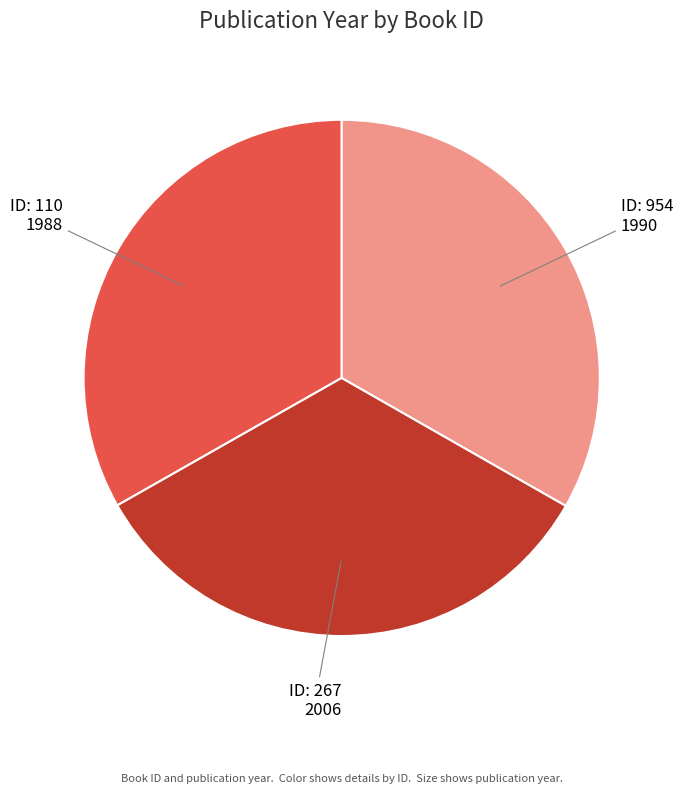

Count the number of slices in the pie.

3